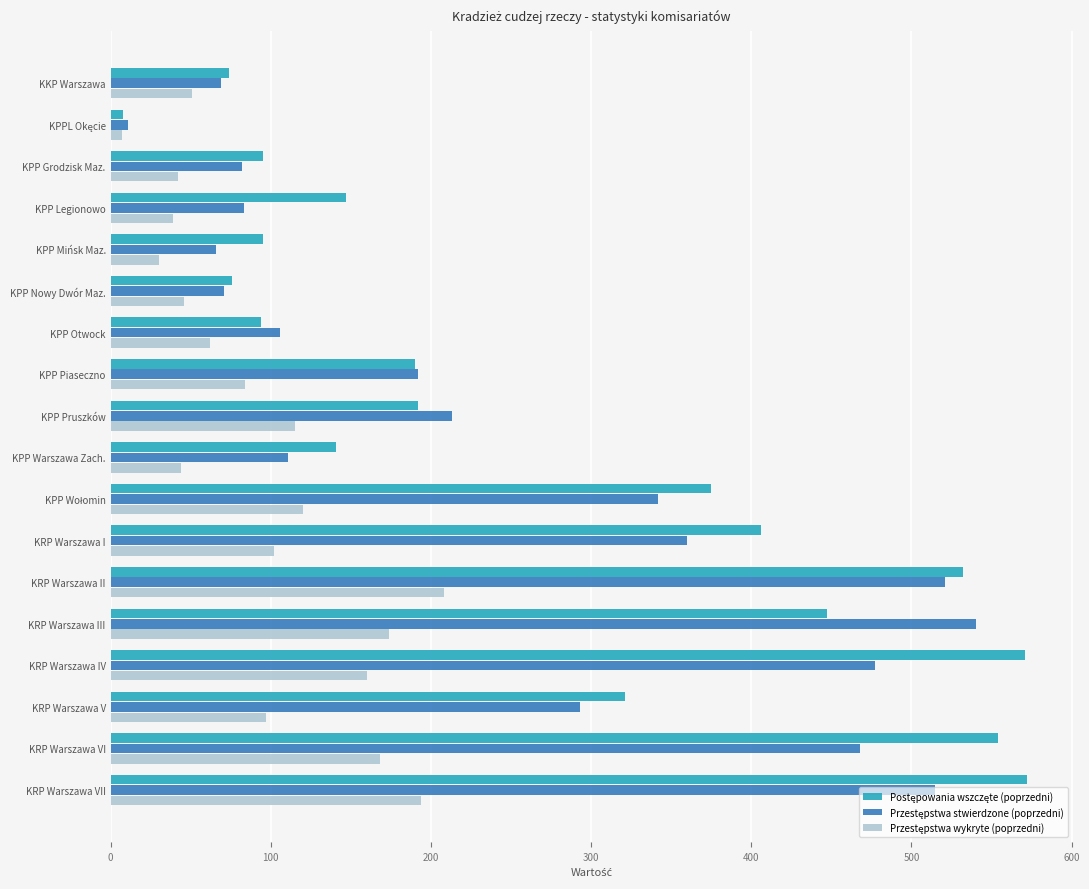

What is the total value across all series at KPP Pruszków?

520